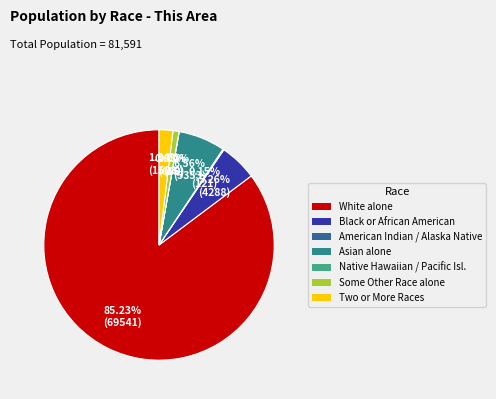

What is the smallest slice in the pie chart?

Native Hawaiian and Other Pacific